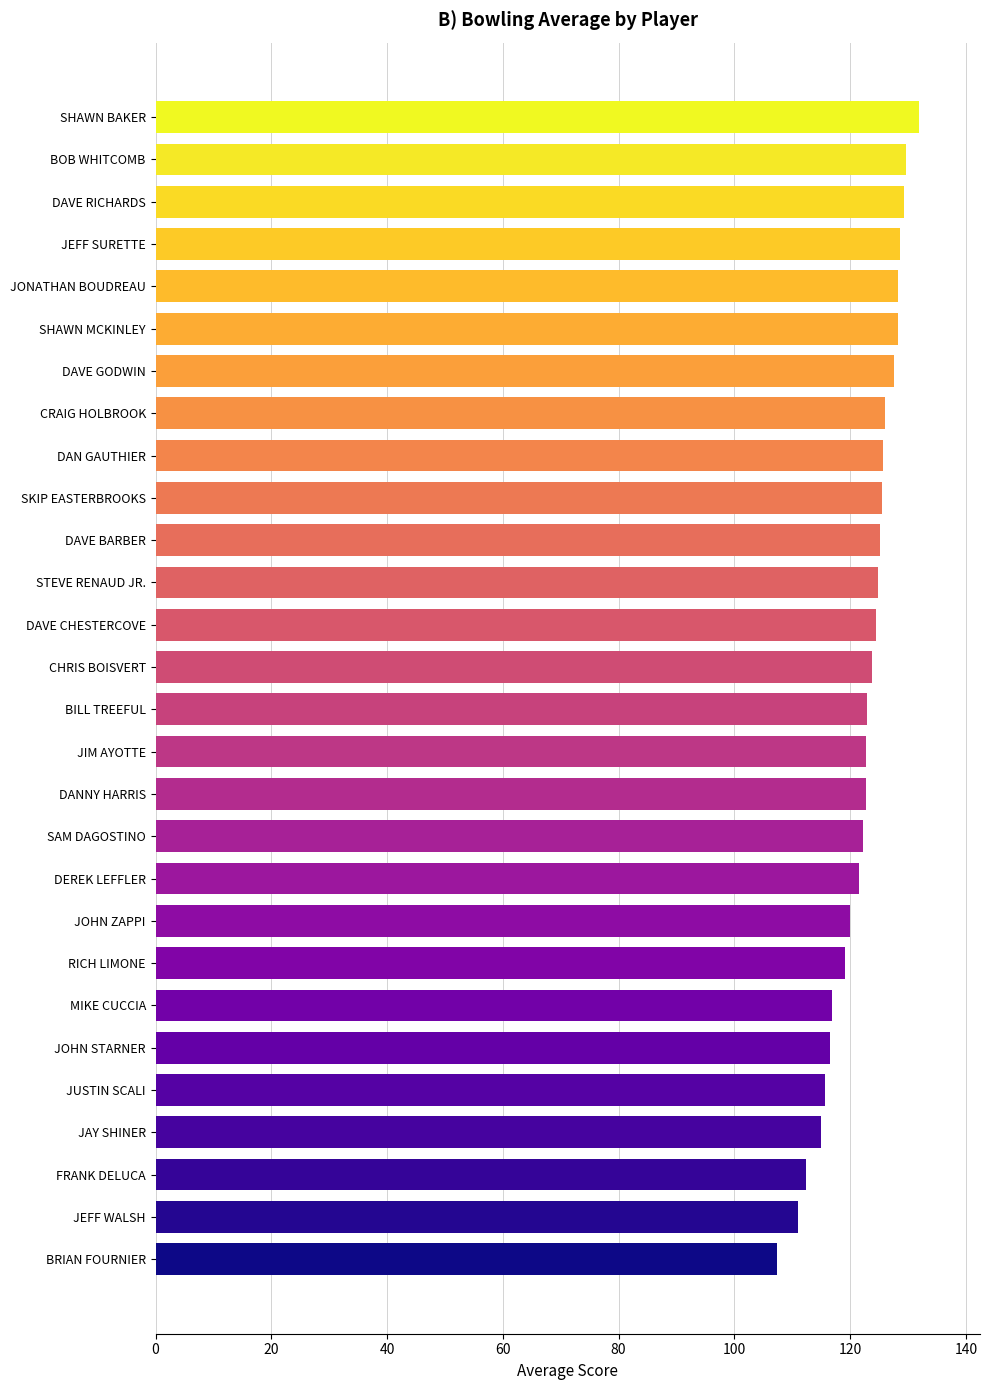

Is it true that the value at CRAIG HOLBROOK is 126.0?

True